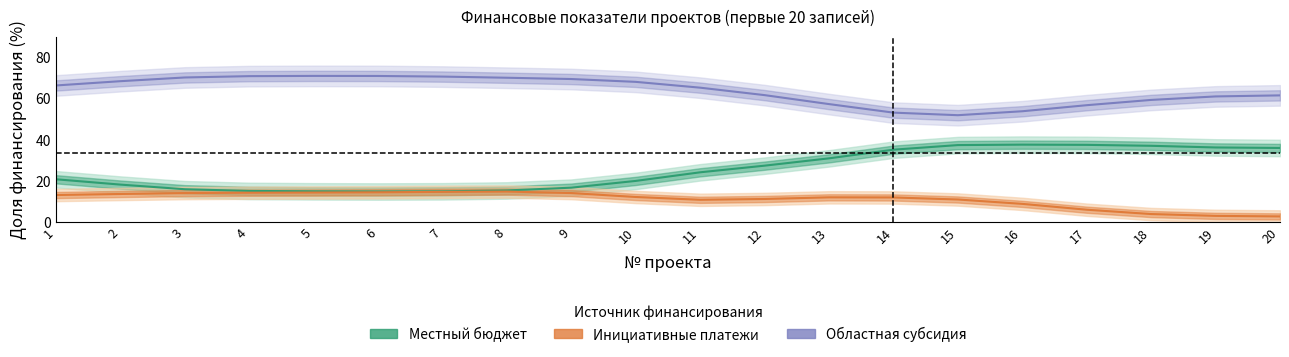

In Местный бюджет, how many points are lower than both neighbors (excluding endpoints)?

1